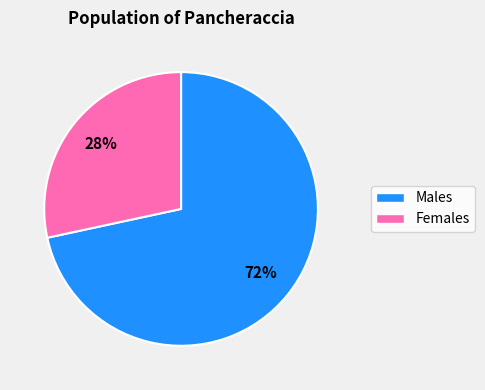

Is there a majority slice in this chart?

Yes